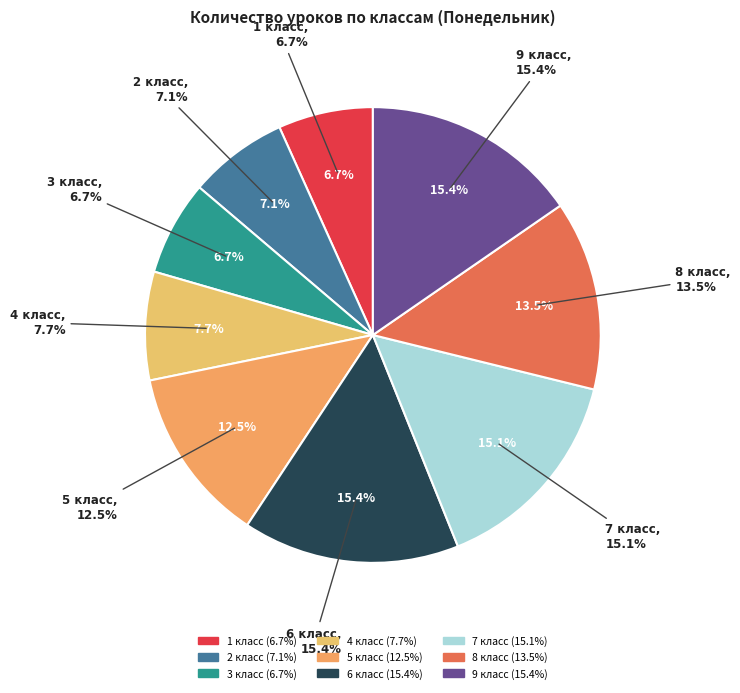

Count the number of slices in the pie.

9